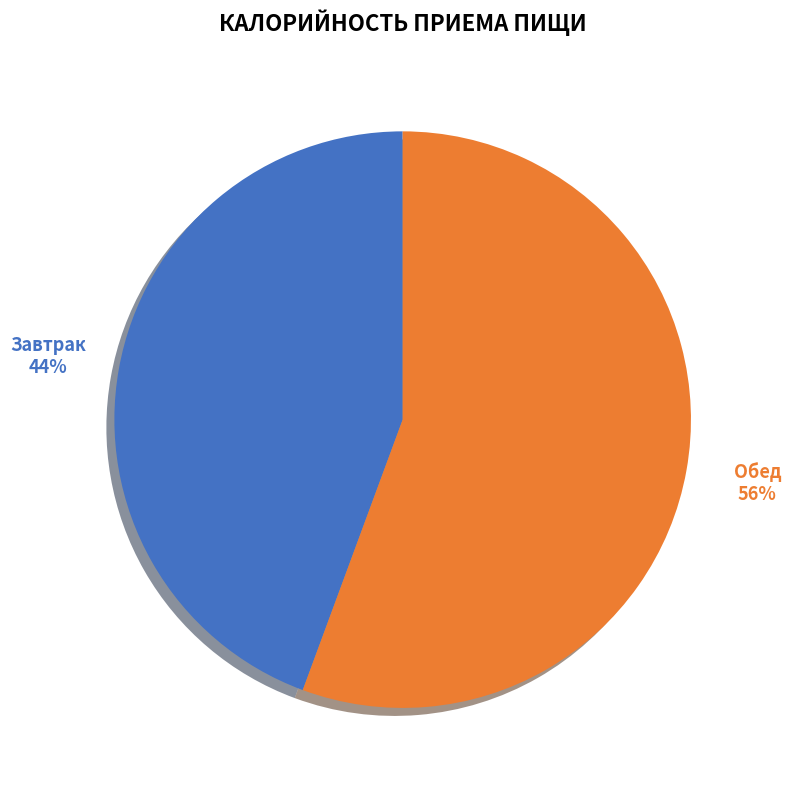

To the nearest percent, what is the combined percentage of Завтрак and Обед?

100%